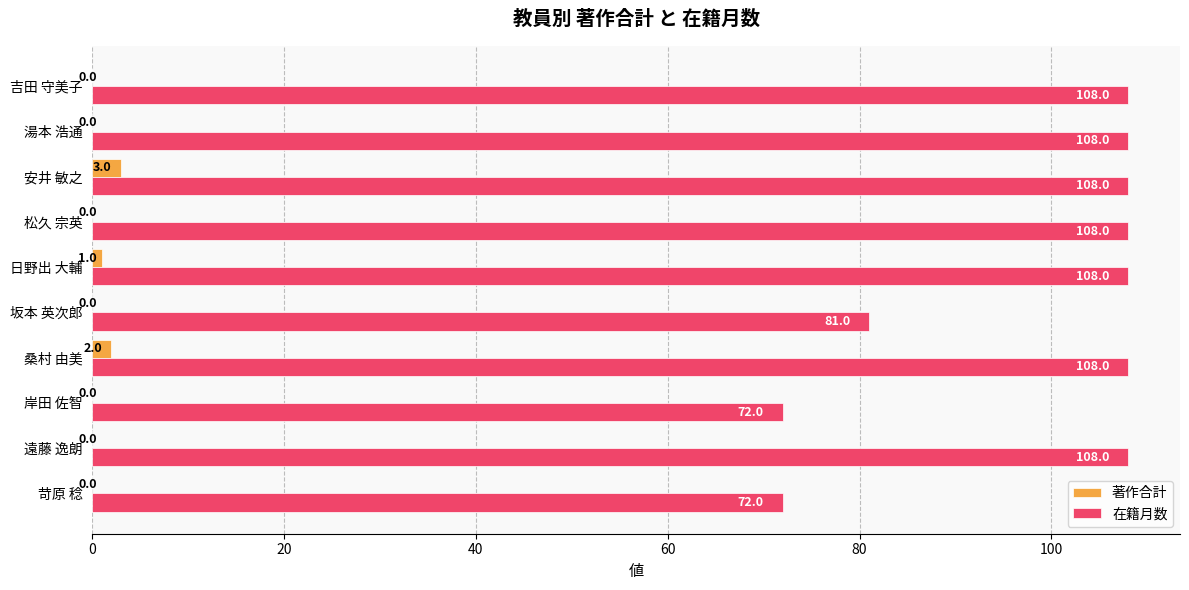

What is the maximum value shown in the chart?

108